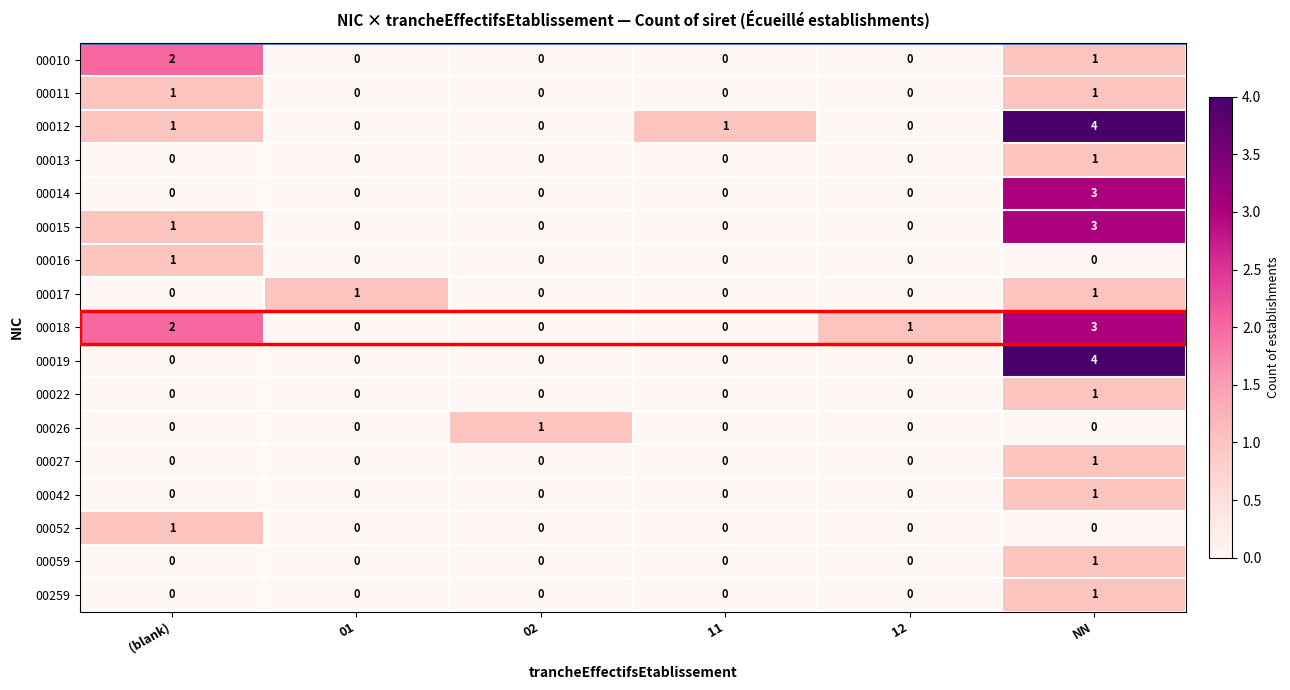

What is the difference between the highest and lowest values at 01?

1